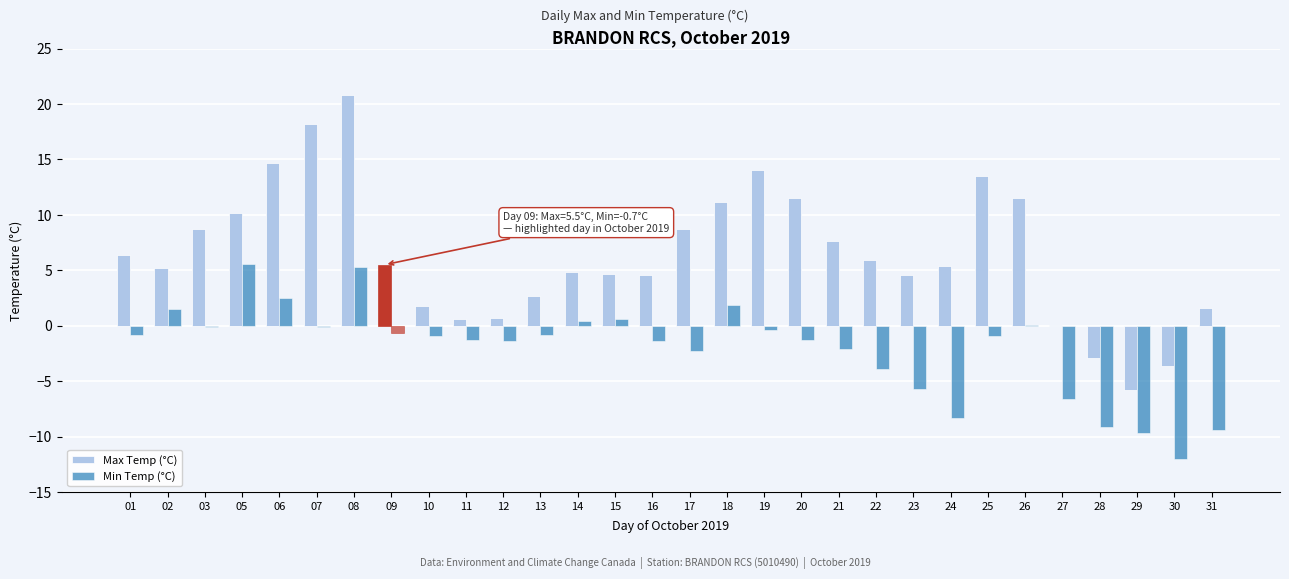

What is the sum of all Min Temp (°C) values?

-61.3